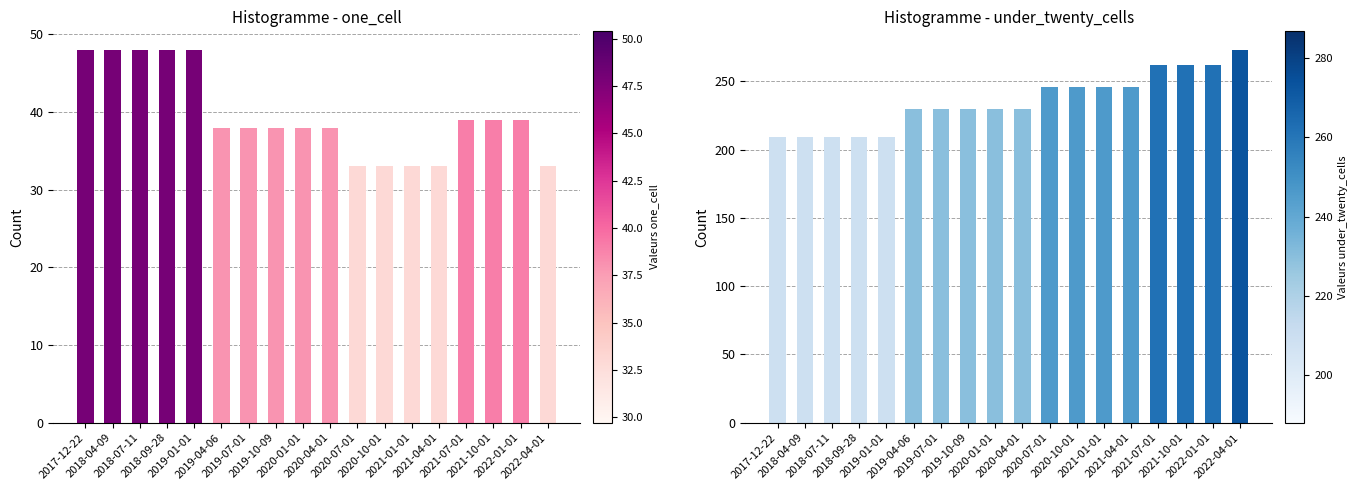

What is the difference between the highest and lowest values at 2019-07-01?

192